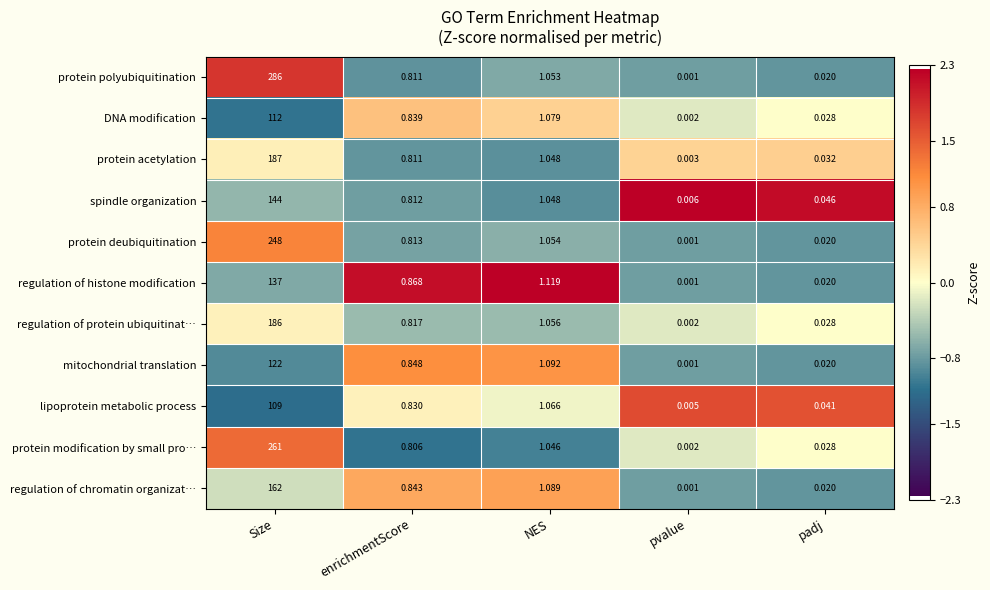

What is the greatest value displayed?

286.0